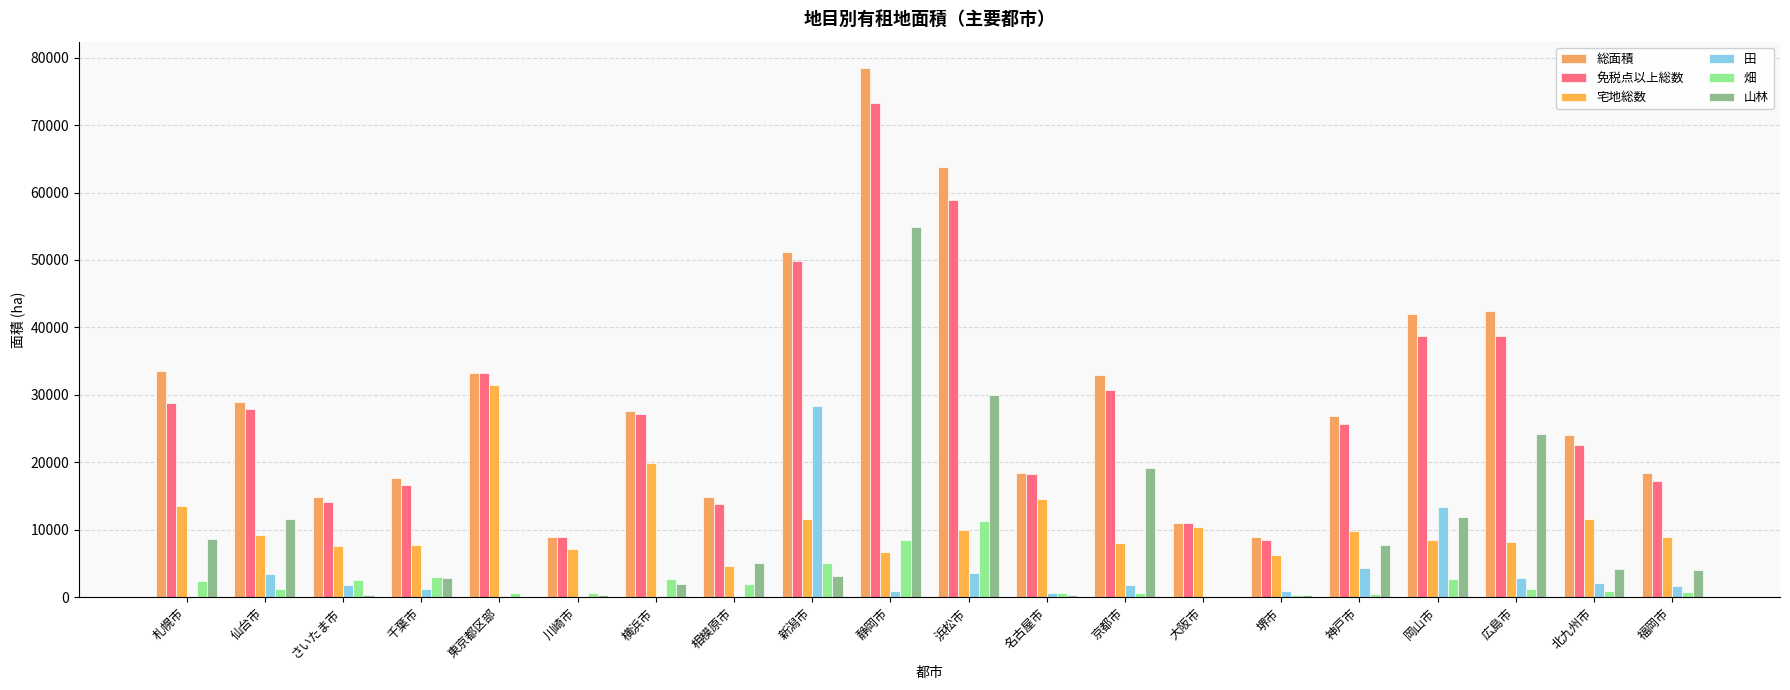

Which has a higher value, 川崎市 or 仙台市?

仙台市